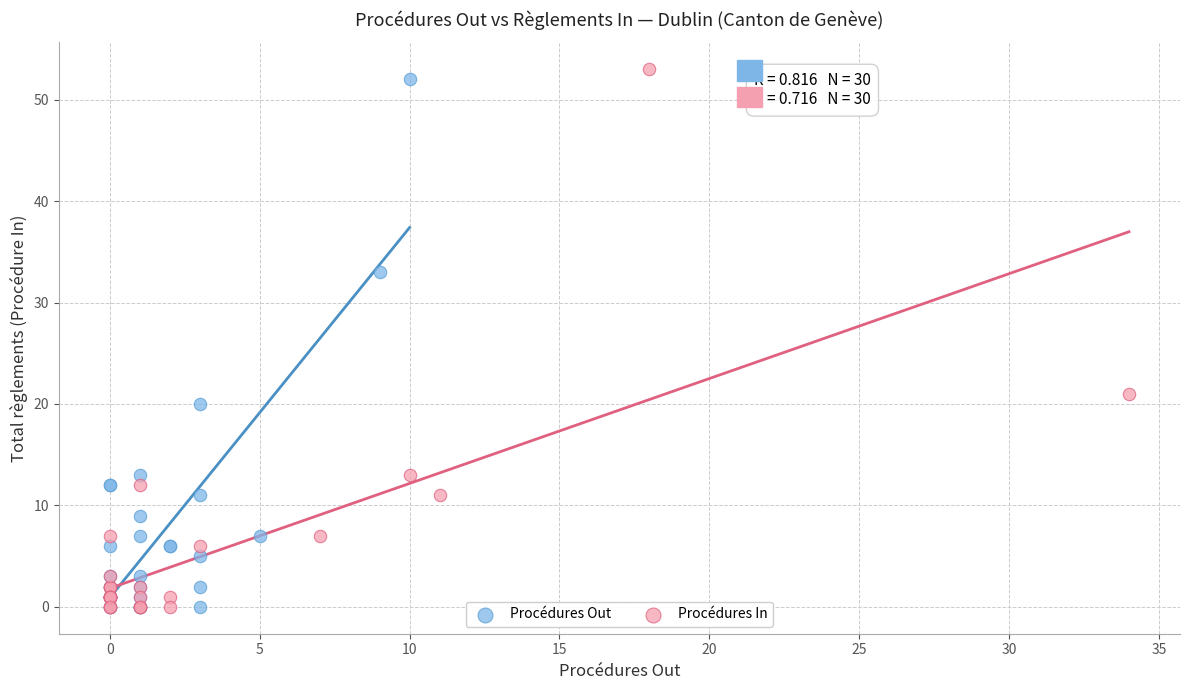

Which series has the largest Y range (max minus min)?

Procédures In